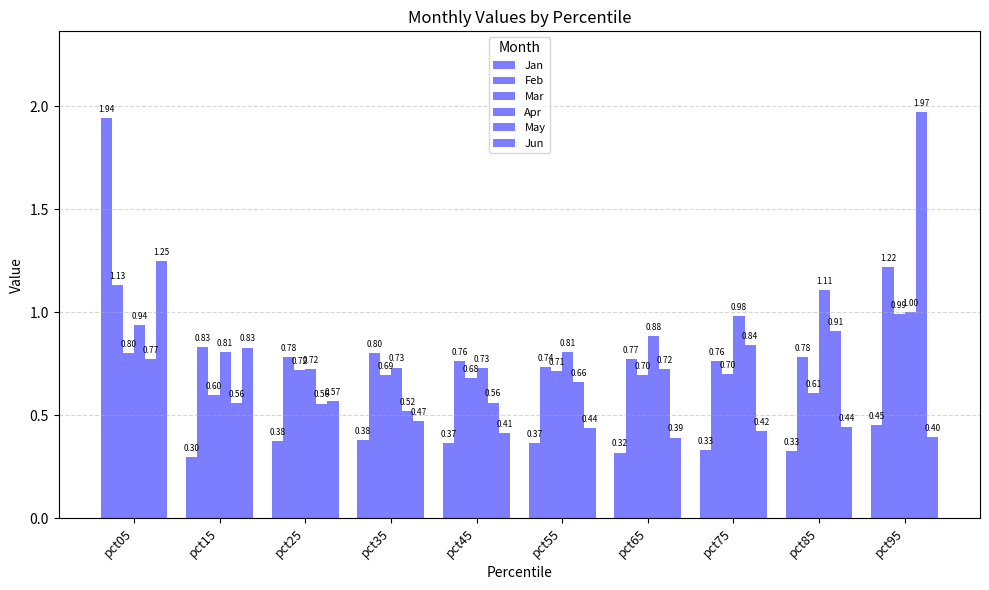

Count the number of data series in this chart.

6